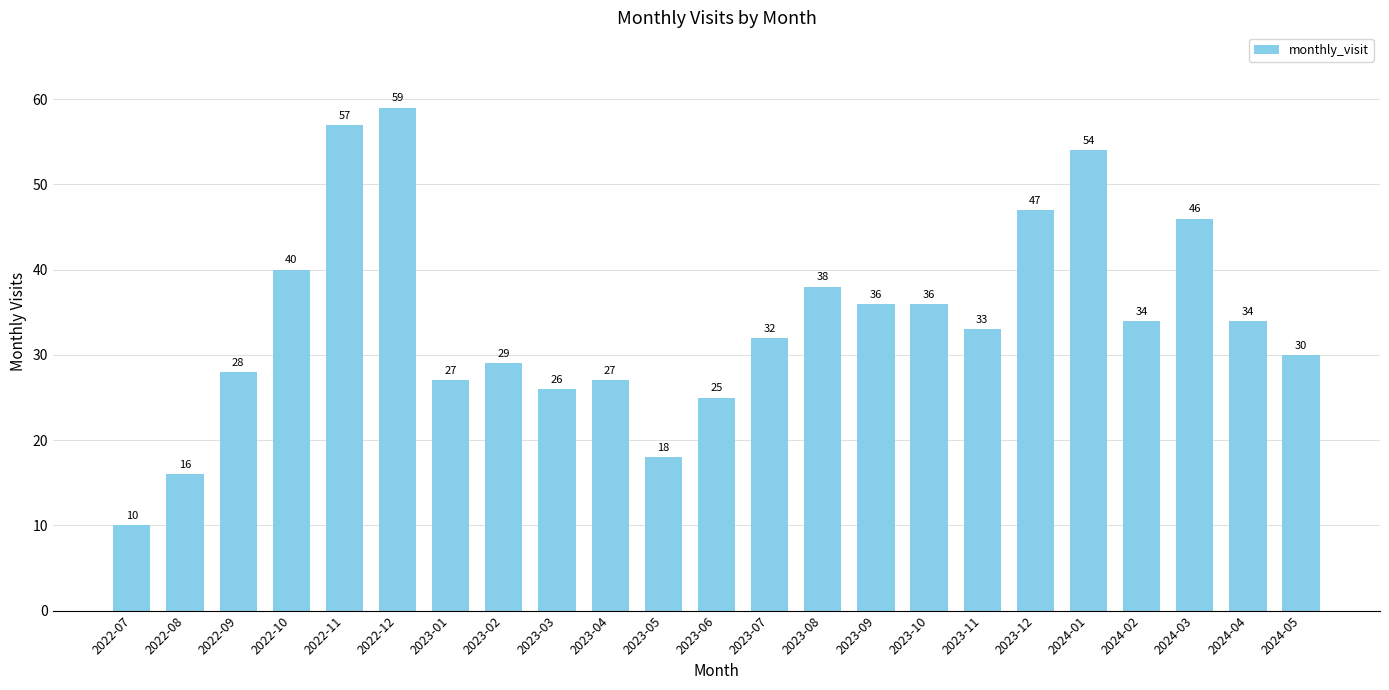

Which category has the lowest value across all series?

2022-07